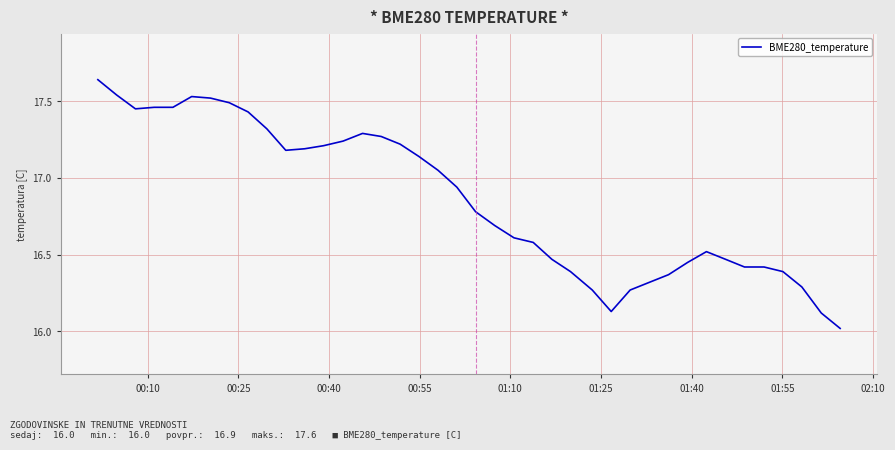

What is the difference between the maximum and minimum values?

1.6